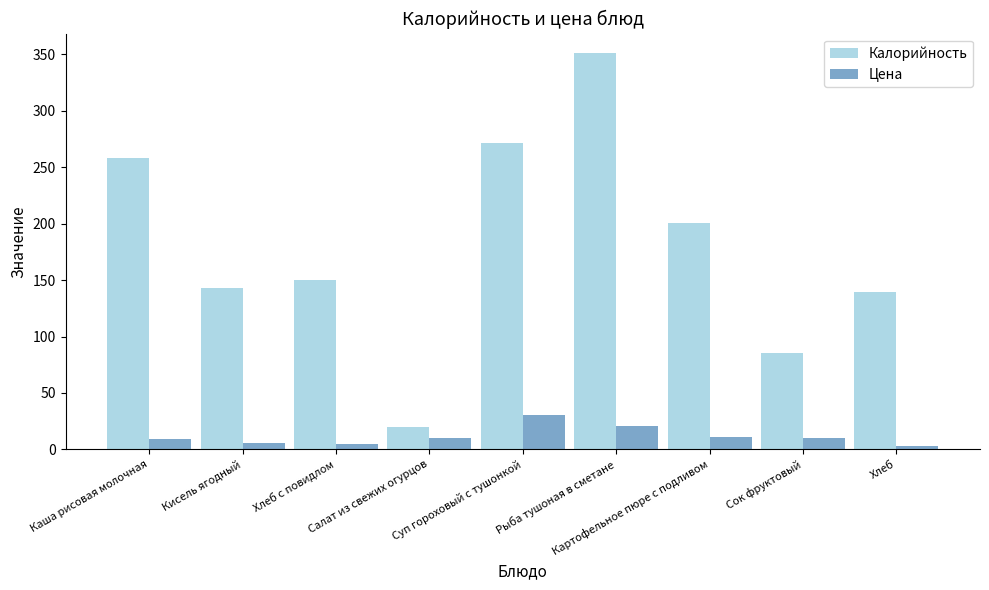

Which series changed the most between Кисель ягодный and Суп гороховый с тушонкой?

Калорийность